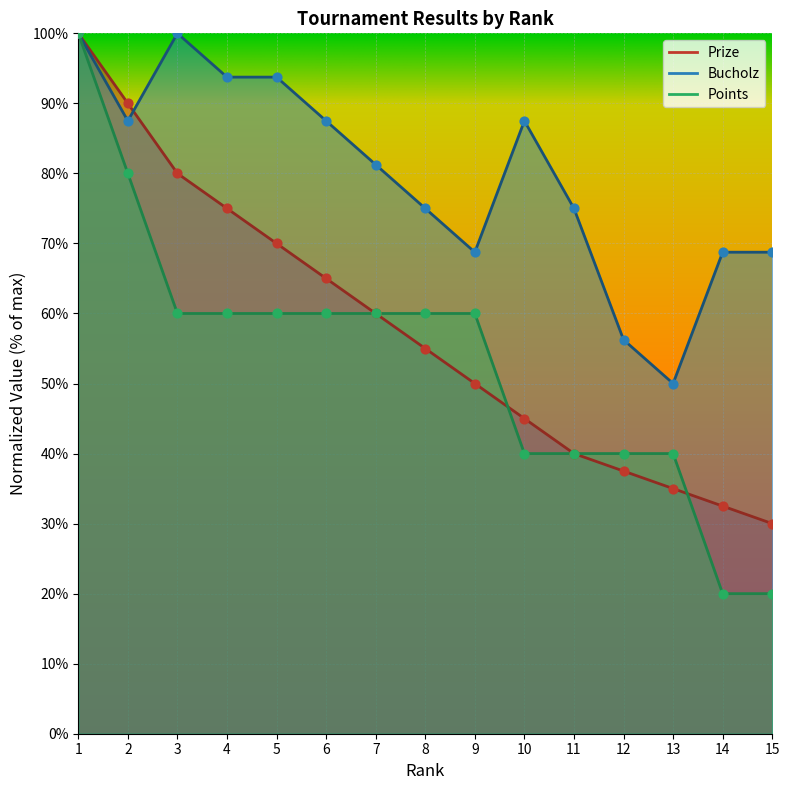

Which series reaches the minimum Y coordinate?

Points